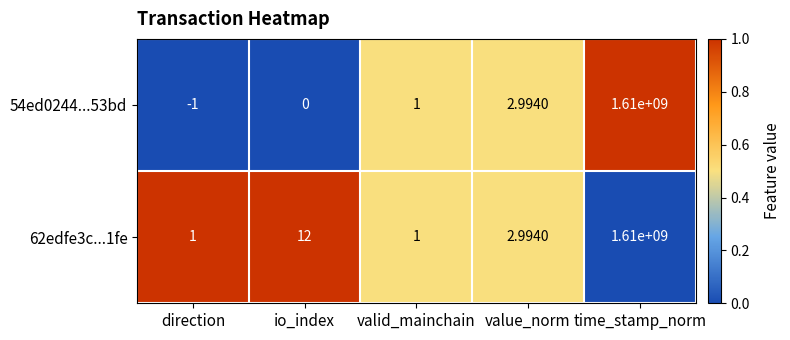

Where is 54ed0244...53bd nearest to the value 804999999?

value_norm